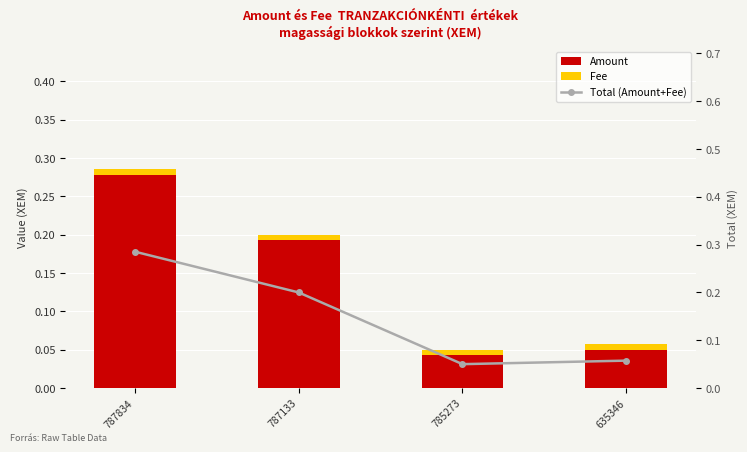

Reading left to right, what are all the values shown in this chart?

Amount: 787834=0.3	787133=0.2	785273=0.0	635346=0.1
Fee: 787834=0.0	787133=0.0	785273=0.0	635346=0.0
Total (Amount+Fee): 787834=0.3	787133=0.2	785273=0.1	635346=0.1